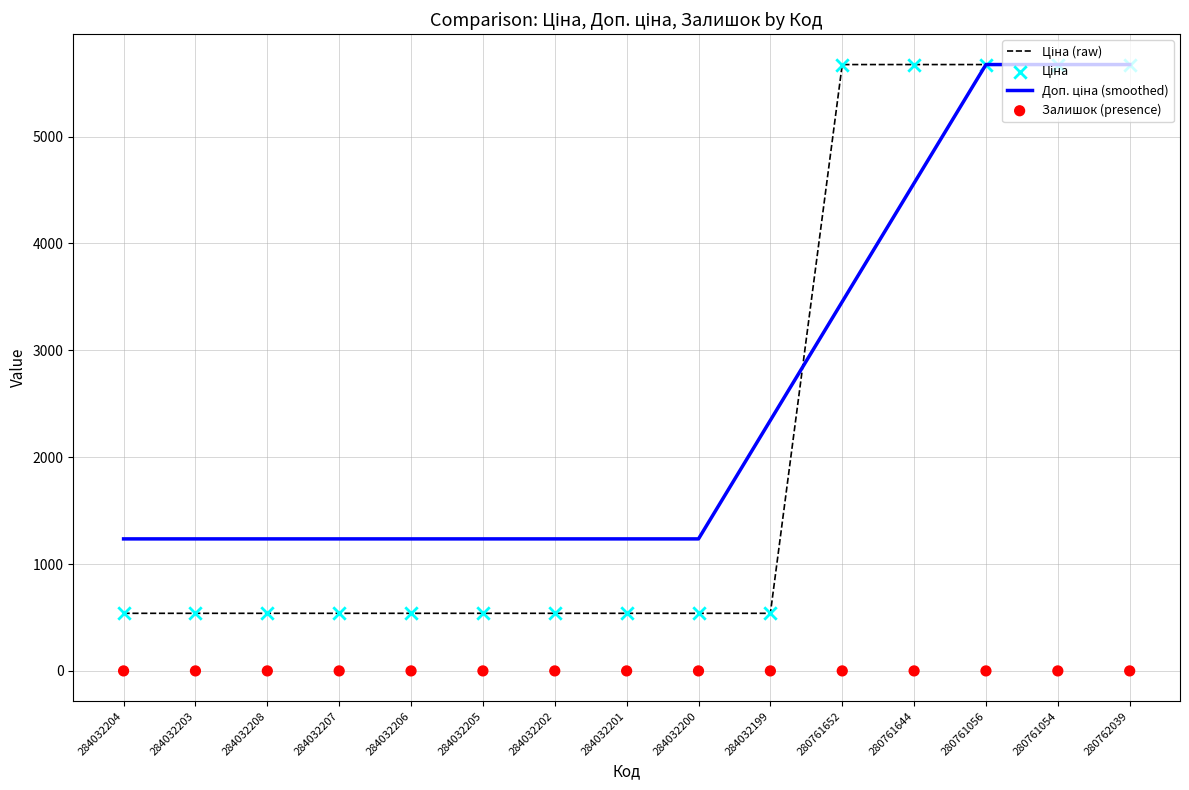

At how many categories does at least one series exceed 2854?

5